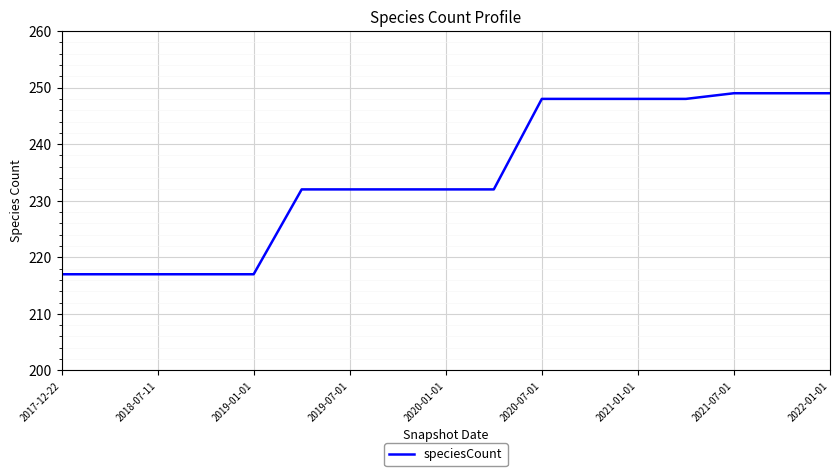

What is the greatest value displayed?

249